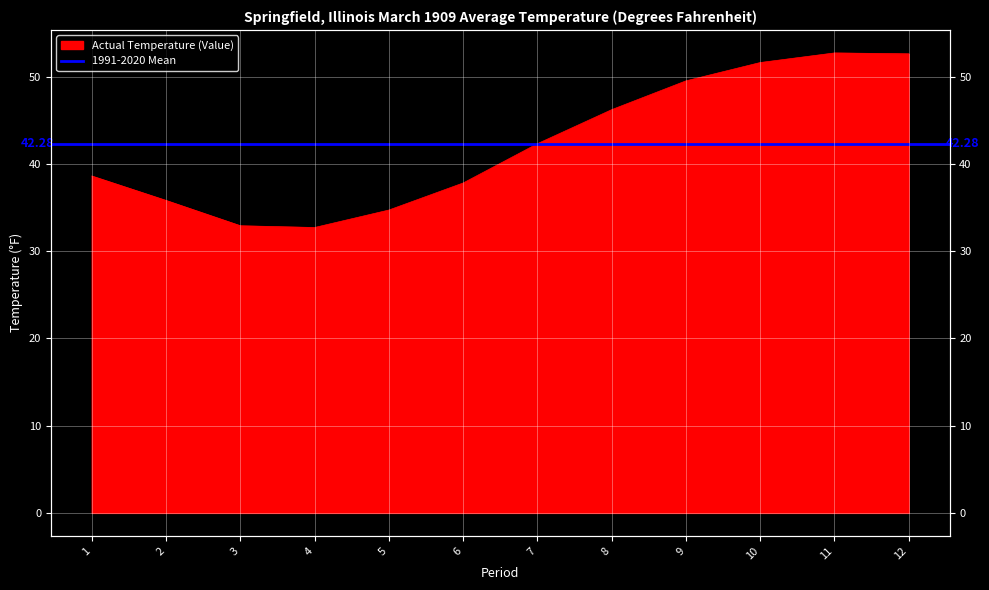

What is the value of the 8th point from the left?

46.2